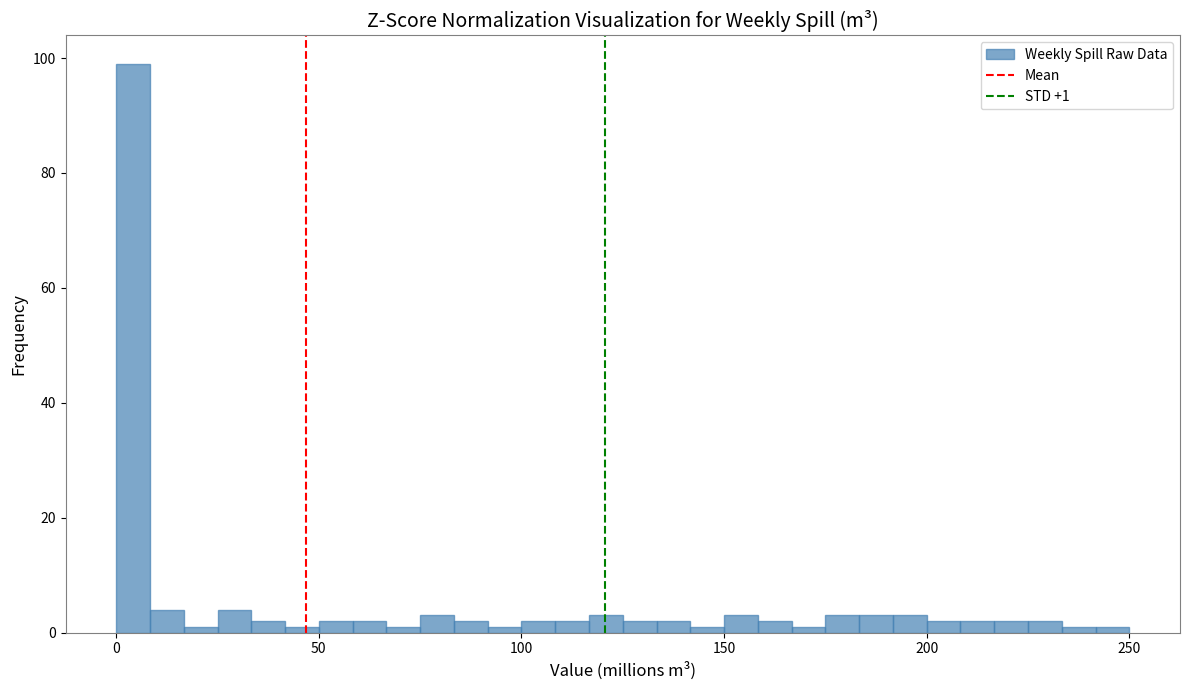

Around what value on the x-axis is the tallest bar? Give the approximate position of its centre, as read against the axis.

5